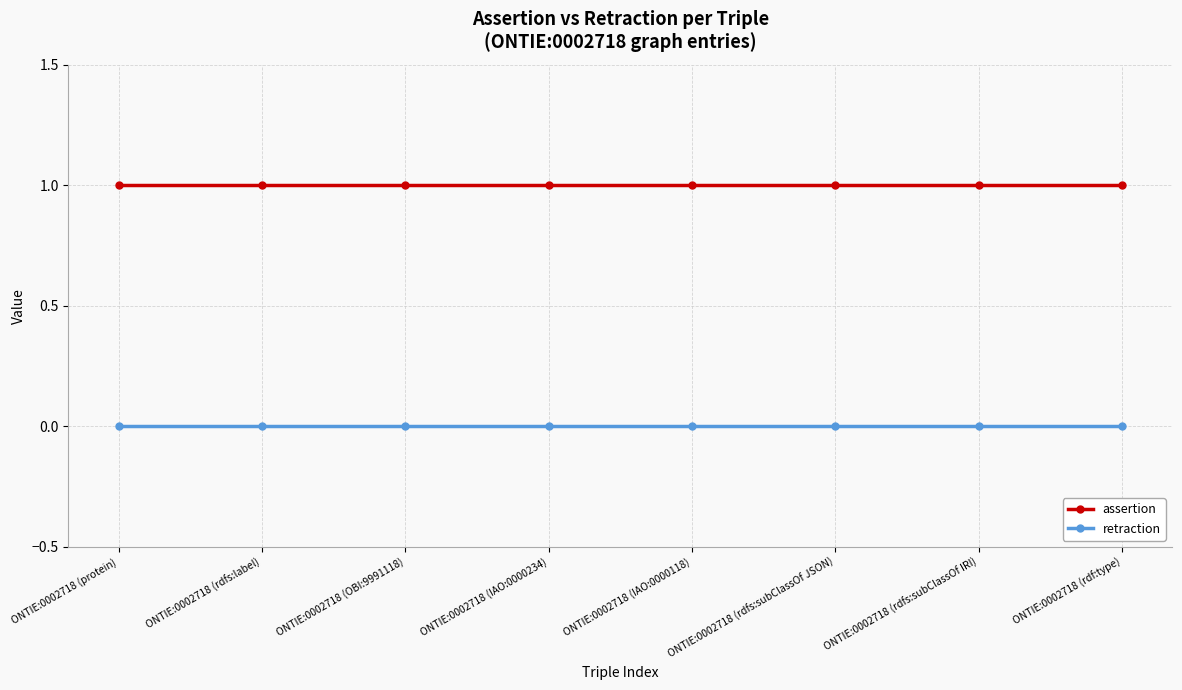

List the series in order of their overall mean, highest first.

assertion, retraction